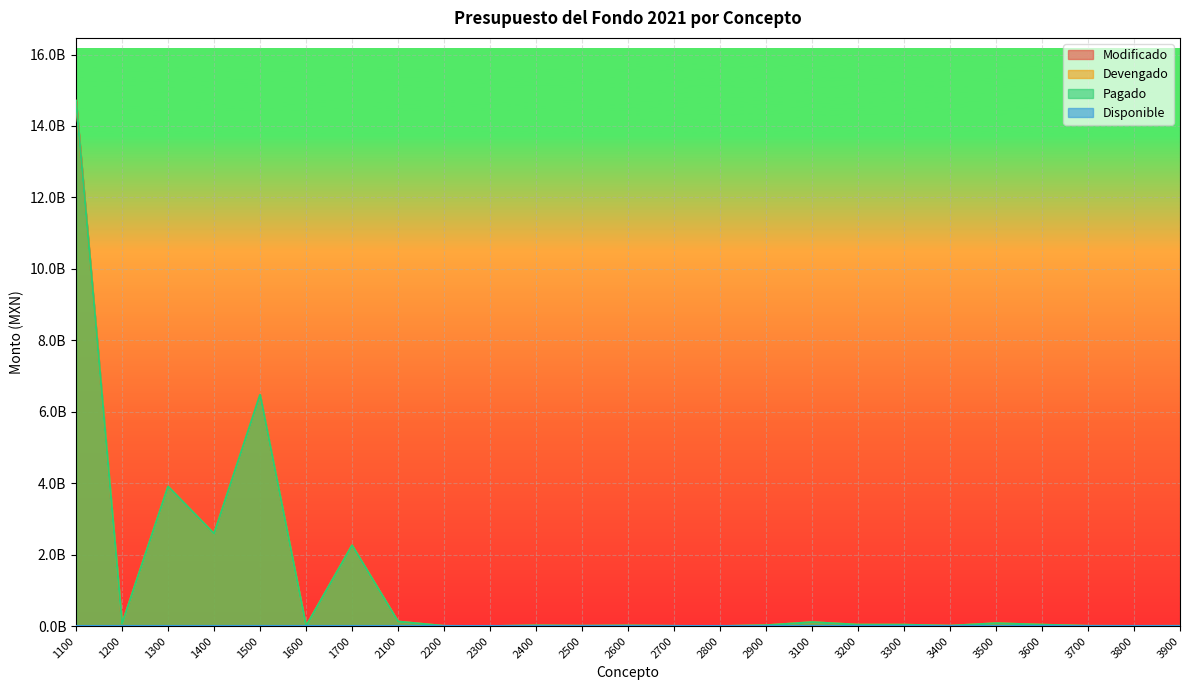

The Devengado series shows 14701918985.3 at 1100. True or false?

True